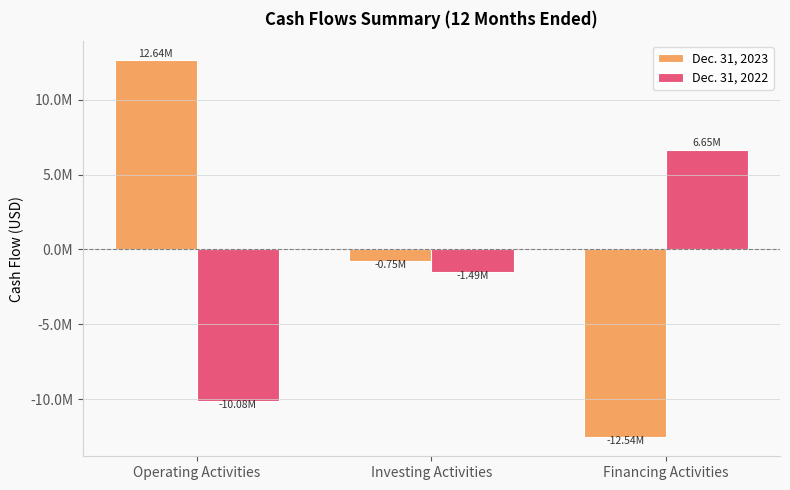

What are all the series names shown in the legend?

Dec. 31, 2023, Dec. 31, 2022